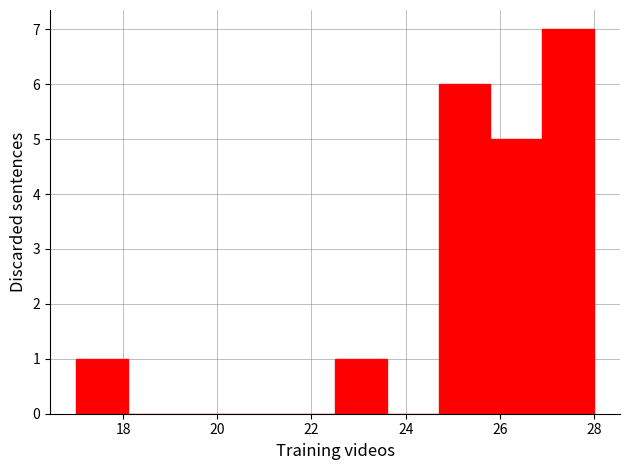

Reading left to right, list every bar in this chart as the range it spans on the x-axis followed by its height. Neither the bar edges nor the heights are printed on the chart, so give them approximately, as read against the axes.

17.0 to 18.1: 1
18.1 to 19.2: 0
19.2 to 20.3: 0
20.3 to 21.4: 0
21.4 to 22.5: 0
22.5 to 23.6: 1
23.6 to 24.7: 0
24.7 to 25.8: 6
25.8 to 26.9: 5
26.9 to 28.0: 7